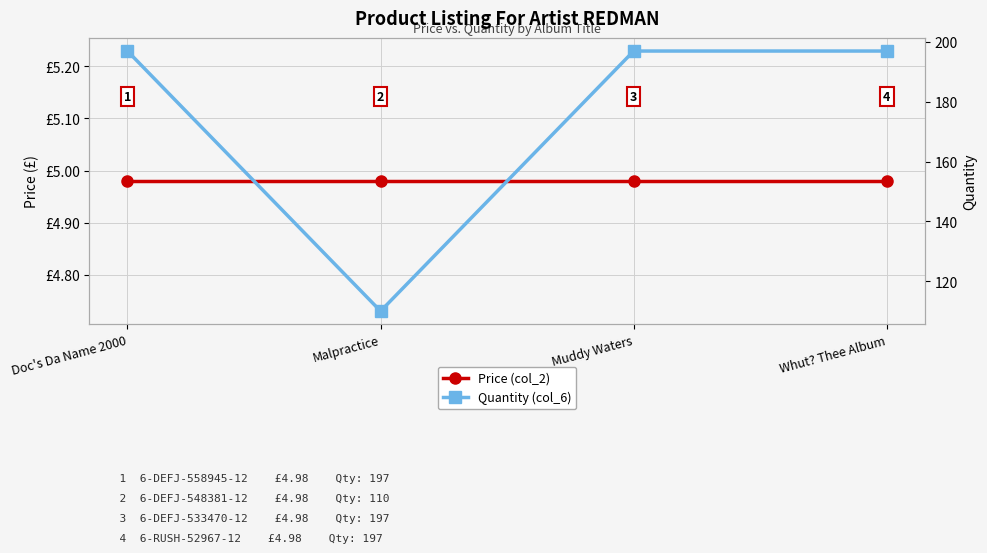

Reading right to left, transcribe all the data shown in this chart.

Price (col_2): Whut? Thee Album=5.0	Muddy Waters=5.0	Malpractice=5.0	Doc's Da Name 2000=5.0
Quantity (col_6): Whut? Thee Album=197.0	Muddy Waters=197.0	Malpractice=110.0	Doc's Da Name 2000=197.0